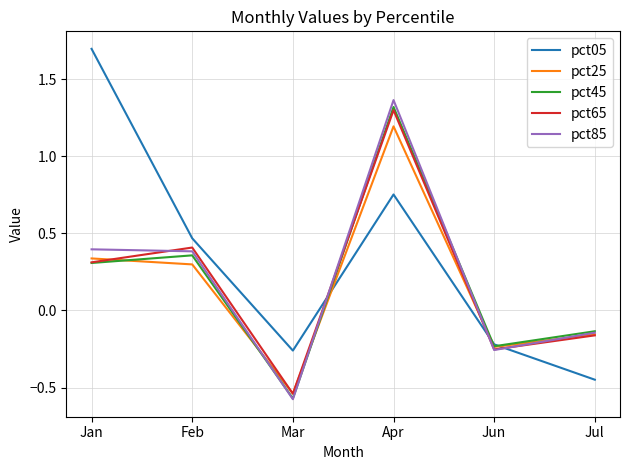

The value of pct85 at Mar is -0.6. True or false?

True